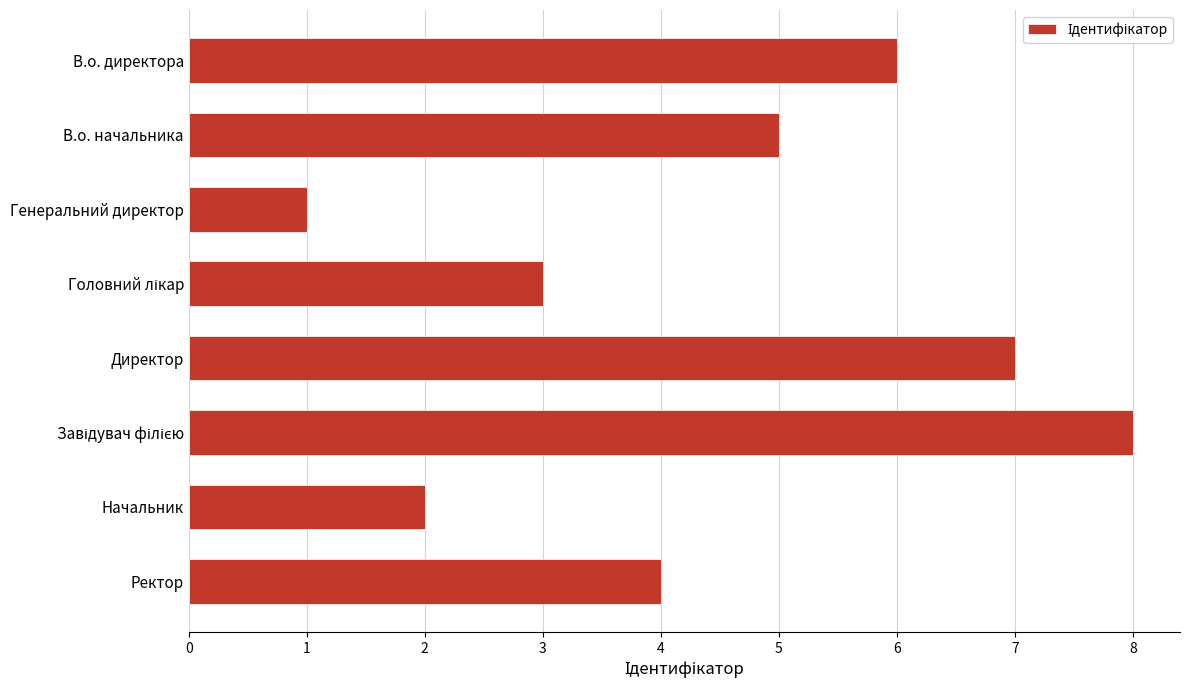

Reading top to bottom, what are all the values shown in this chart?

6	5	1	3	7	8	2	4